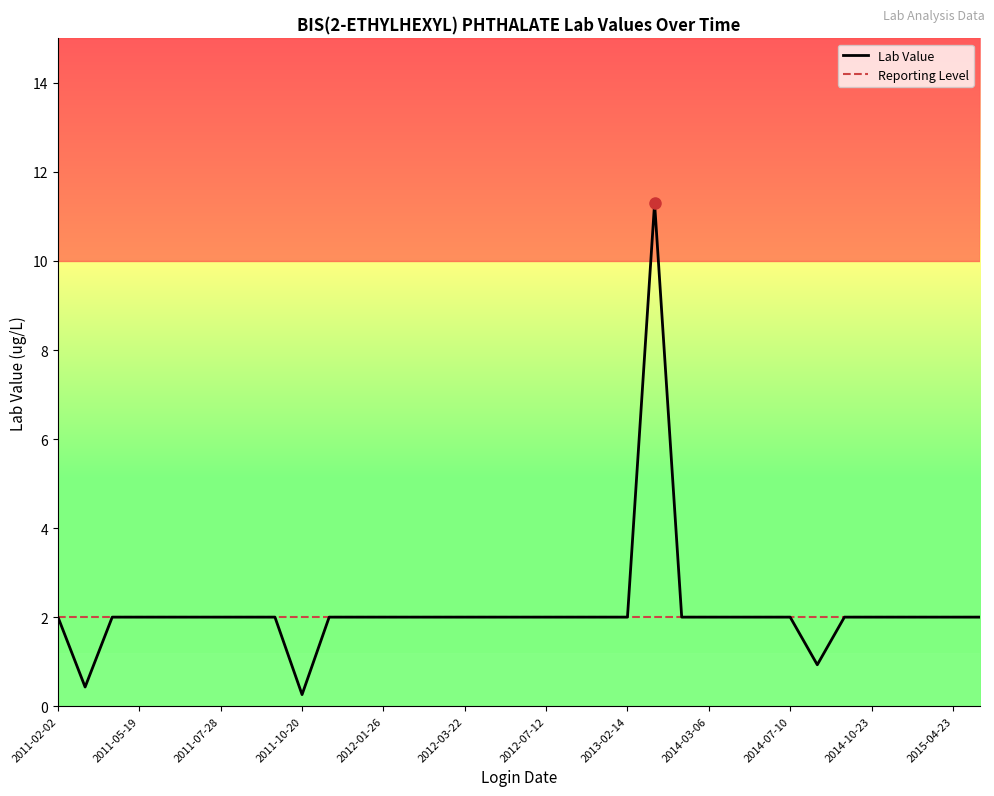

What is the minimum value for Reporting Level?

2.0